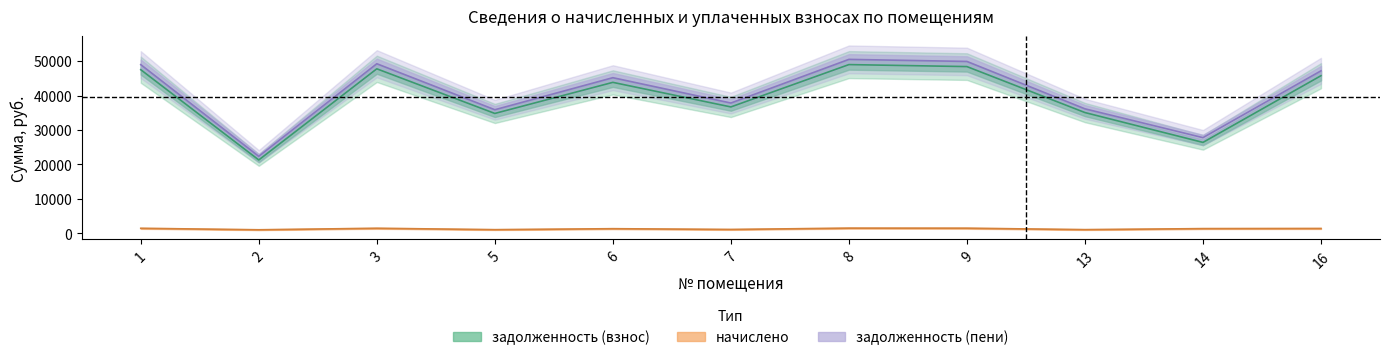

Reading left to right, what are all the values shown in this chart?

задолженность (взнос): 1=47518.8	2=21317.0	3=47776.7	5=34817.0	6=43843.7	7=36706.2	8=49001.8	9=48421.4	13=35075.0	14=26411.9	16=45778.0
начислено: 1=1468.1	2=1041.8	3=1476.1	5=1075.7	6=1354.6	7=1134.1	8=1513.9	9=1496.0	13=1083.7	14=1376.5	16=1414.3
задолженность (пени): 1=48987.0	2=22358.8	3=49252.7	5=35892.7	6=45198.2	7=37840.3	8=50515.7	9=49917.4	13=36158.7	14=27788.3	16=47192.3